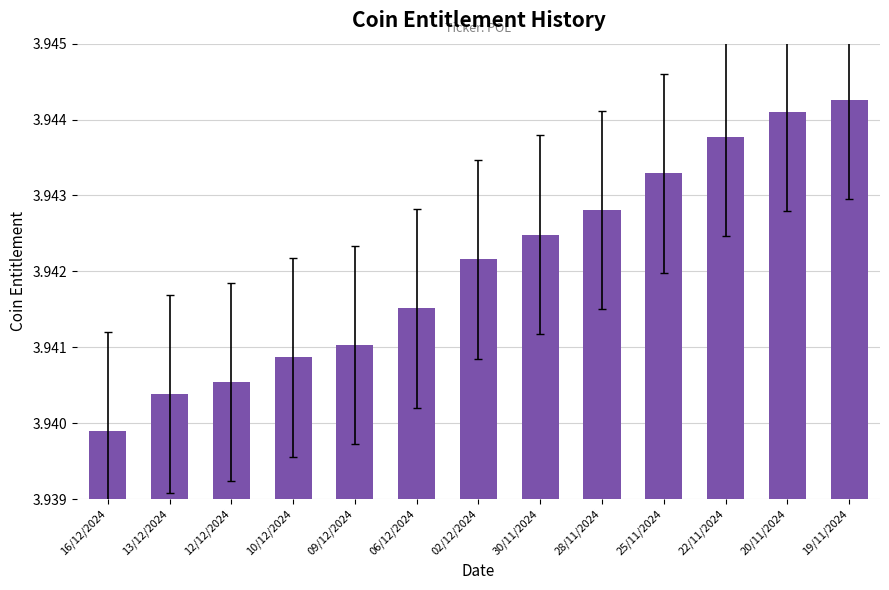

What is the label of the 7th bar from the right?

02/12/2024